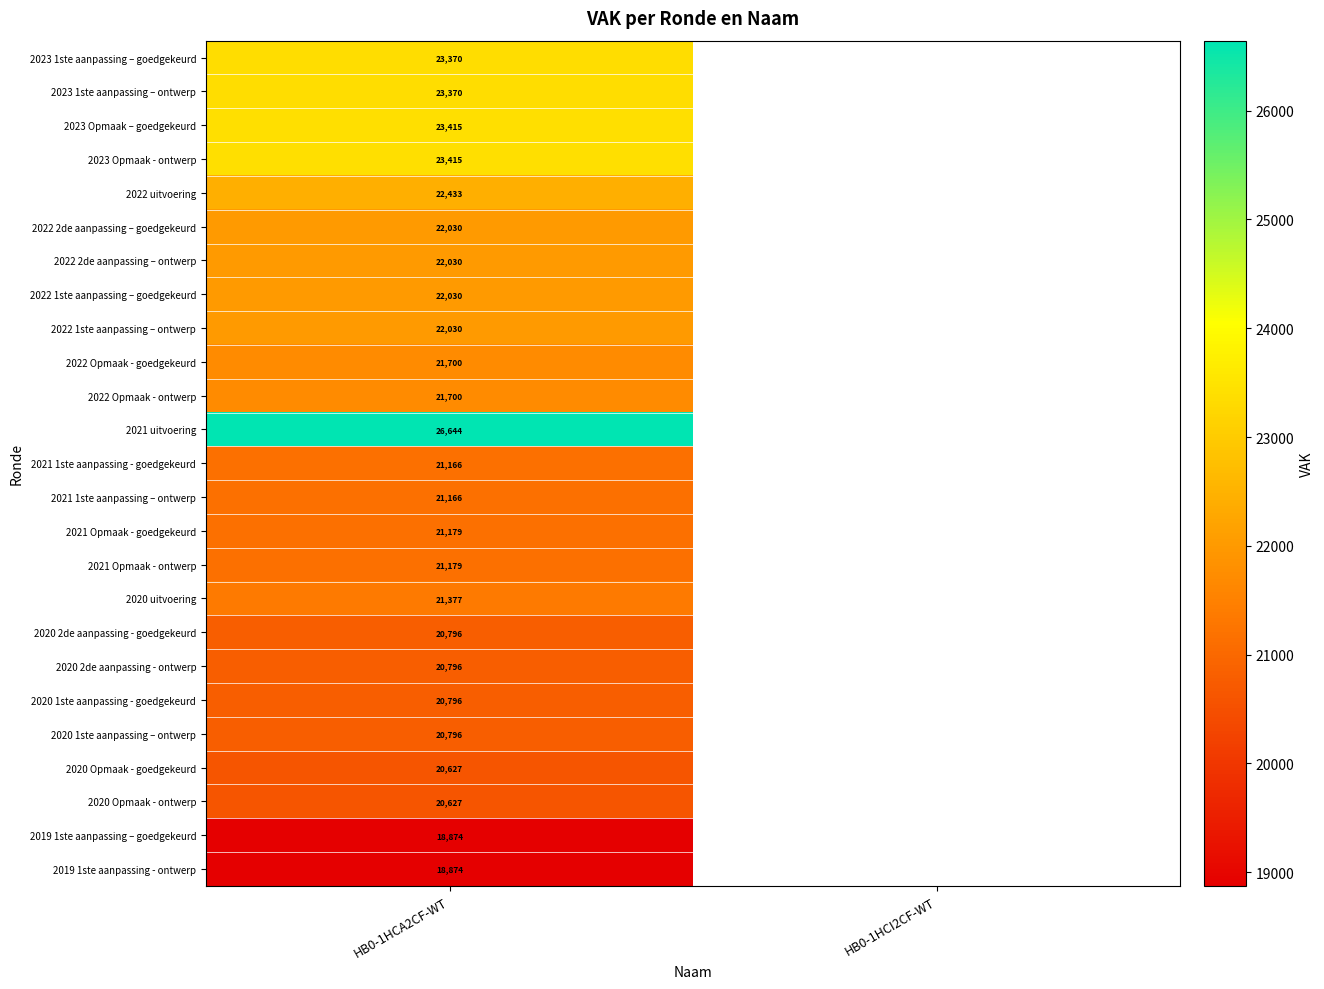

What is the difference between the highest and lowest values at HB0-1HCA2CF-WT?

7770